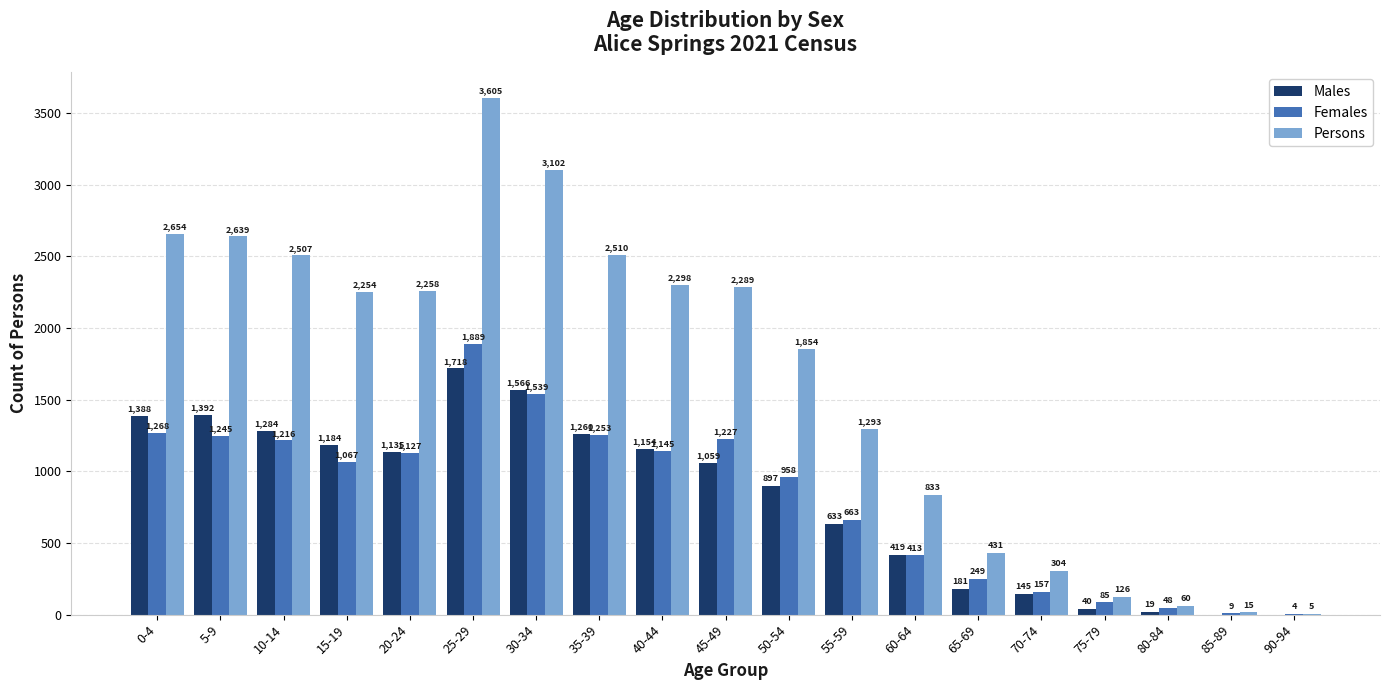

What is the sum of the Persons values at 25-29 and 60-64?

4438